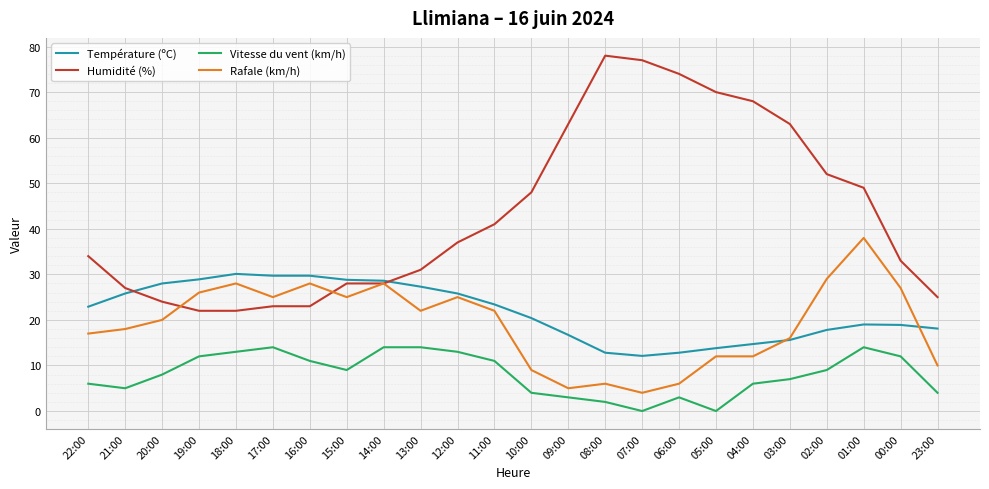

At which category is the sum across all series the highest?

01:00